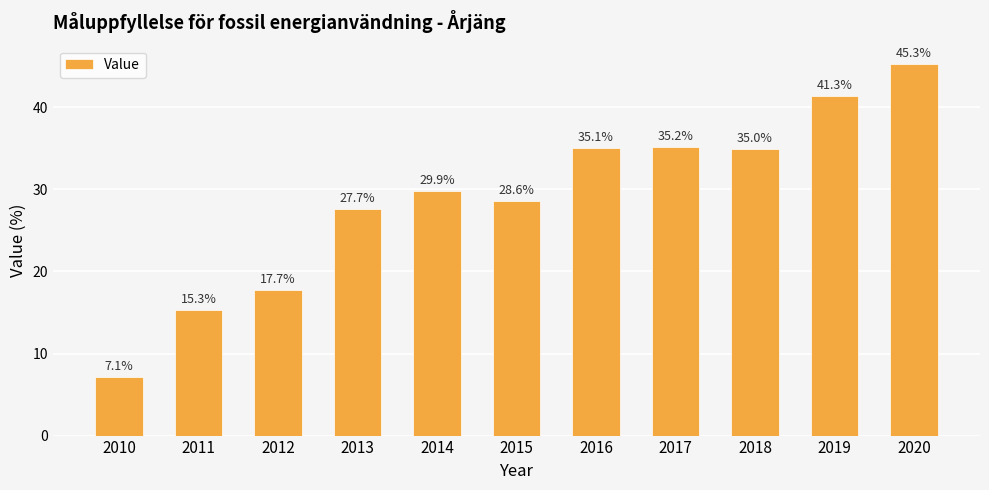

Where is the data nearest to the value 26?

2013